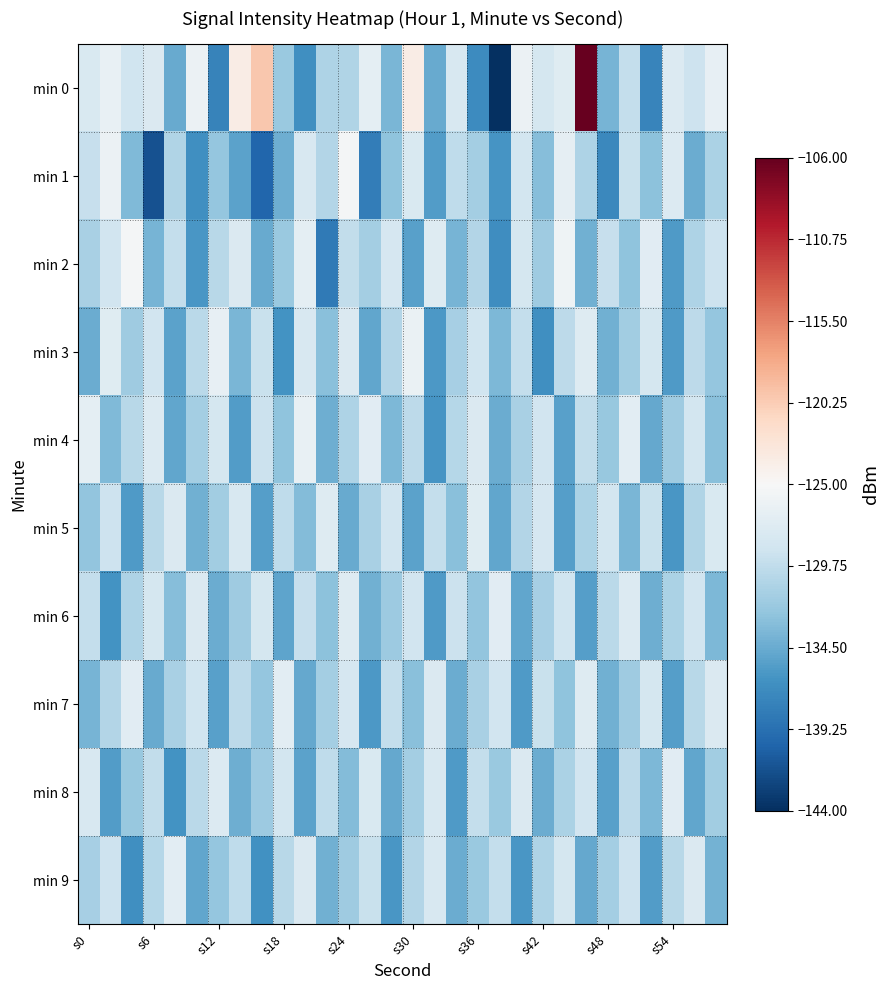

Rank the series by their maximum value, from highest to lowest.

min 0, min 1, min 2, min 3, min 4, min 7, min 9, min 6, min 8, min 5